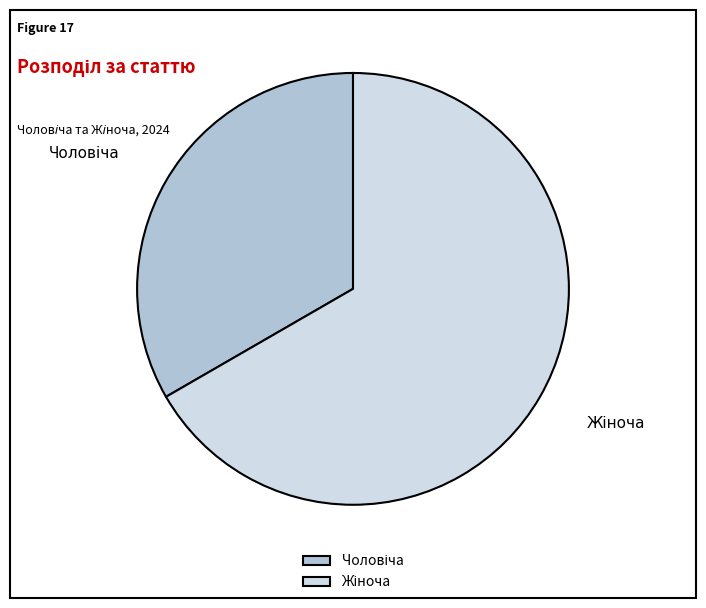

Does any single category account for the majority?

Yes